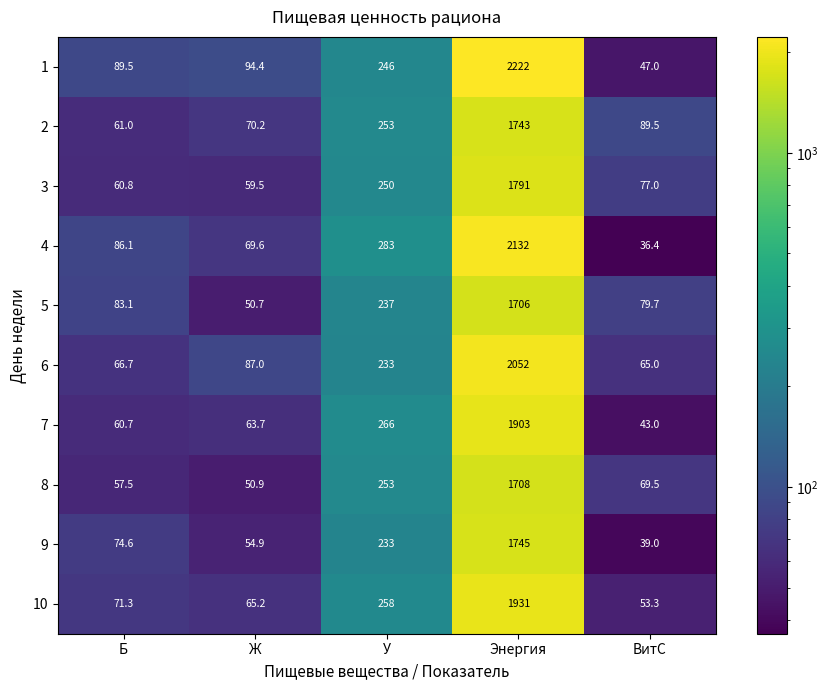

What is the difference between the highest and lowest values at Ж?

43.7